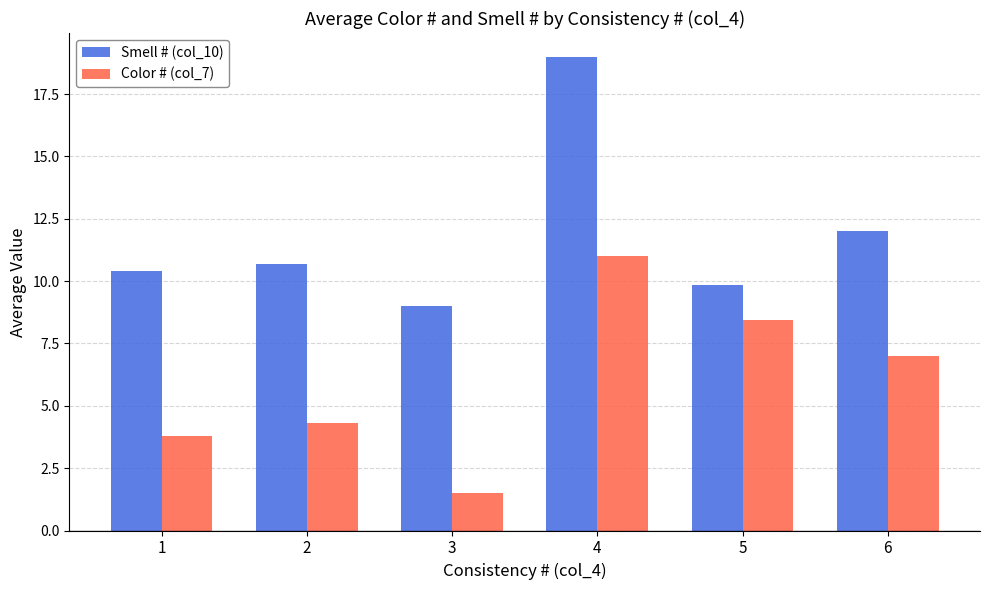

How many categories are shown in the chart?

6